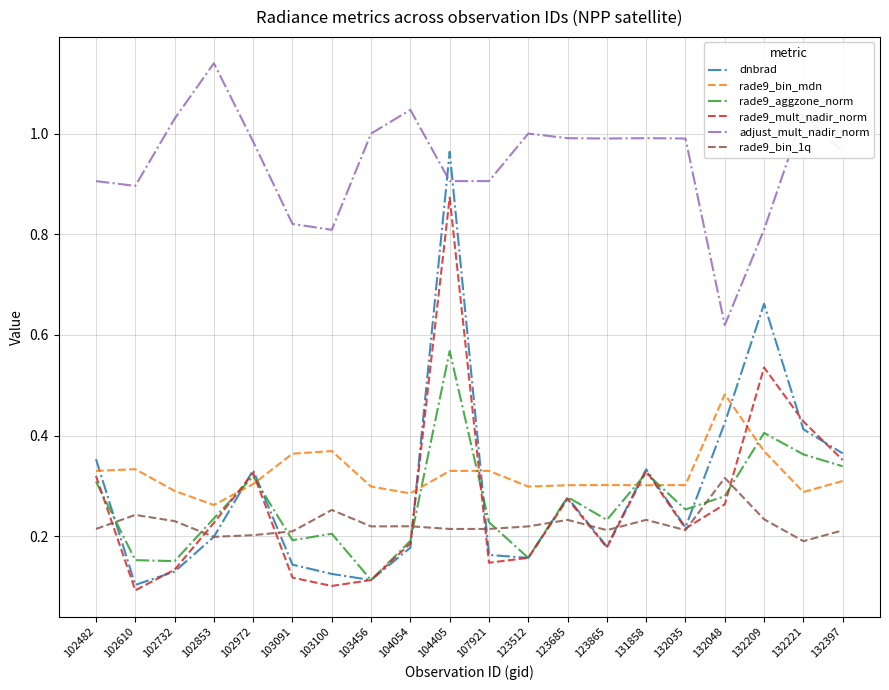

True or false: rade9_aggzone_norm and adjust_mult_nadir_norm intersect in this chart.

False